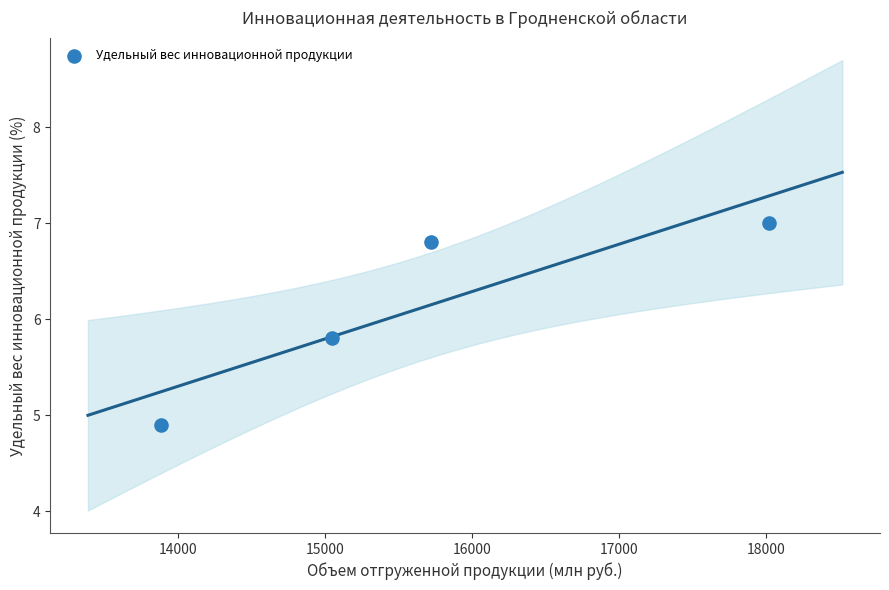

What is the range of Y values (max minus min)?

2.1